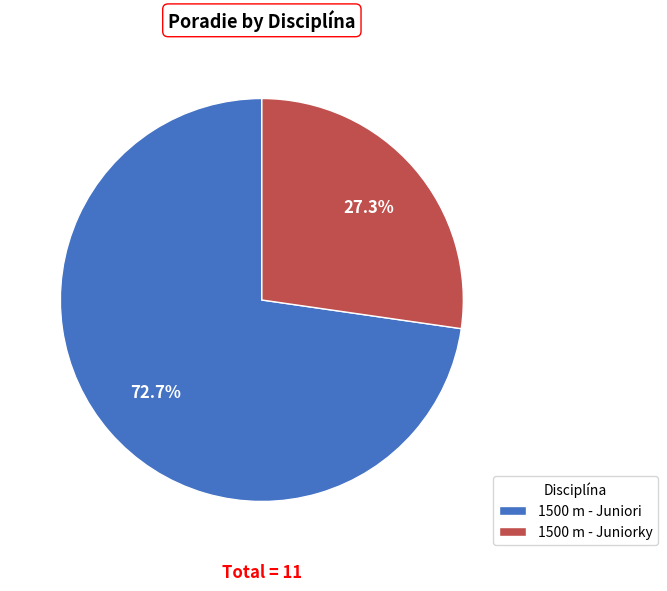

Is 1500 m - Juniori the majority of the pie?

Yes